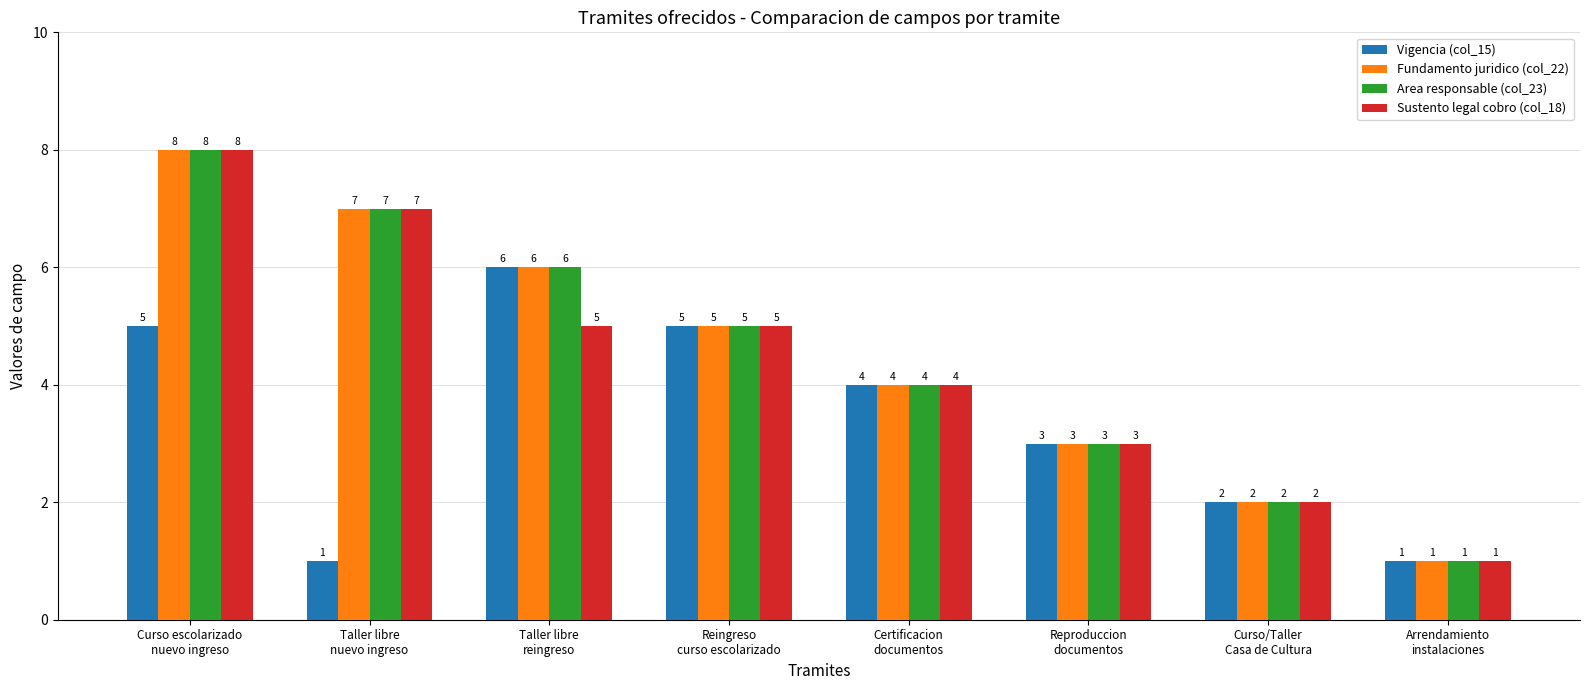

What is the maximum value for Vigencia (col_15)?

6